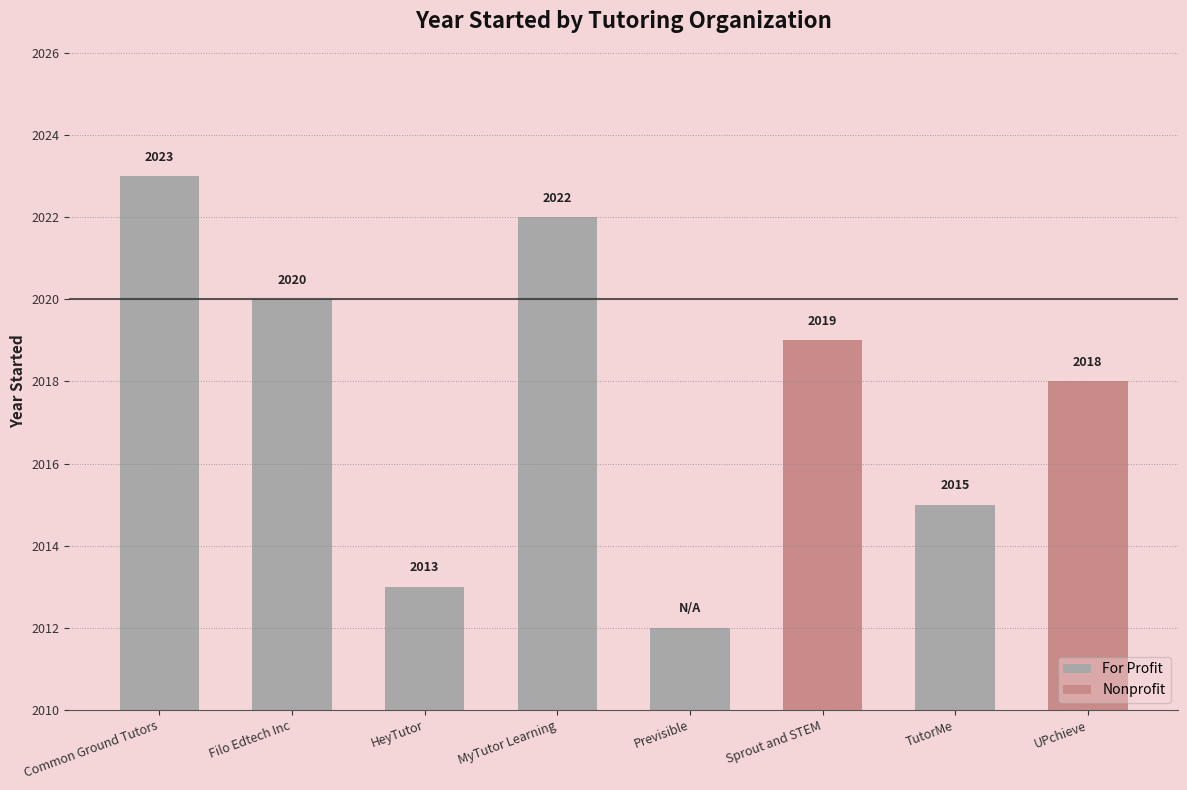

Reading left to right, list all the values displayed in this chart.

Common Ground Tutors=2023	Filo Edtech Inc=2020	HeyTutor=2013	MyTutor Learning=2022	Previsible=0	Sprout and STEM=2019	TutorMe=2015	UPchieve=2018